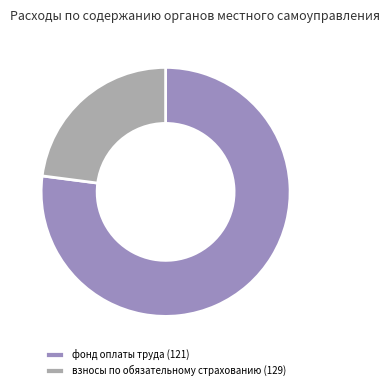

Is there any slice that represents more than half of the pie?

Yes